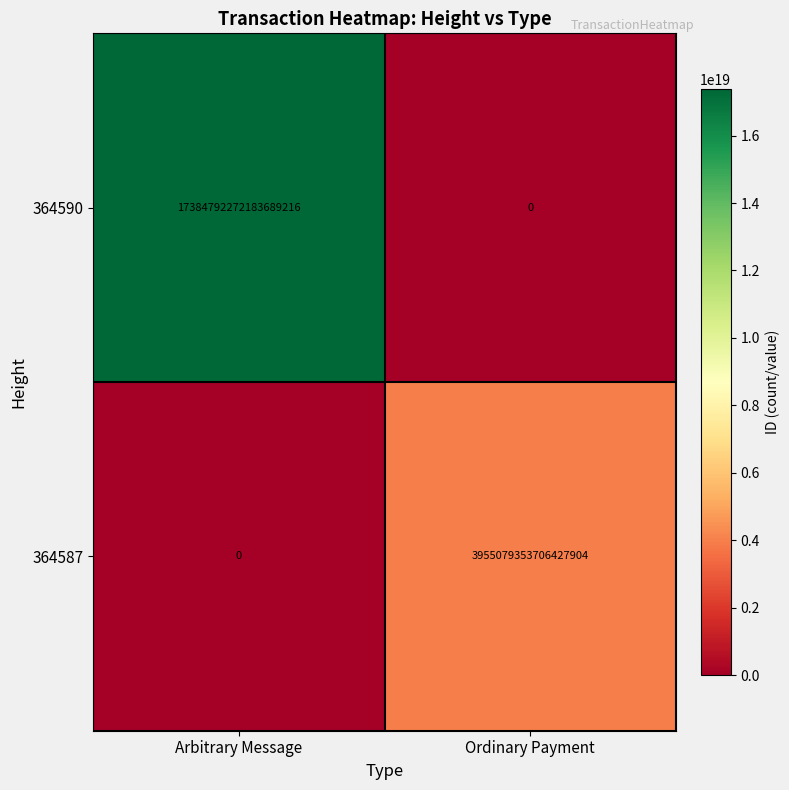

Which series has the largest total across all categories?

364590